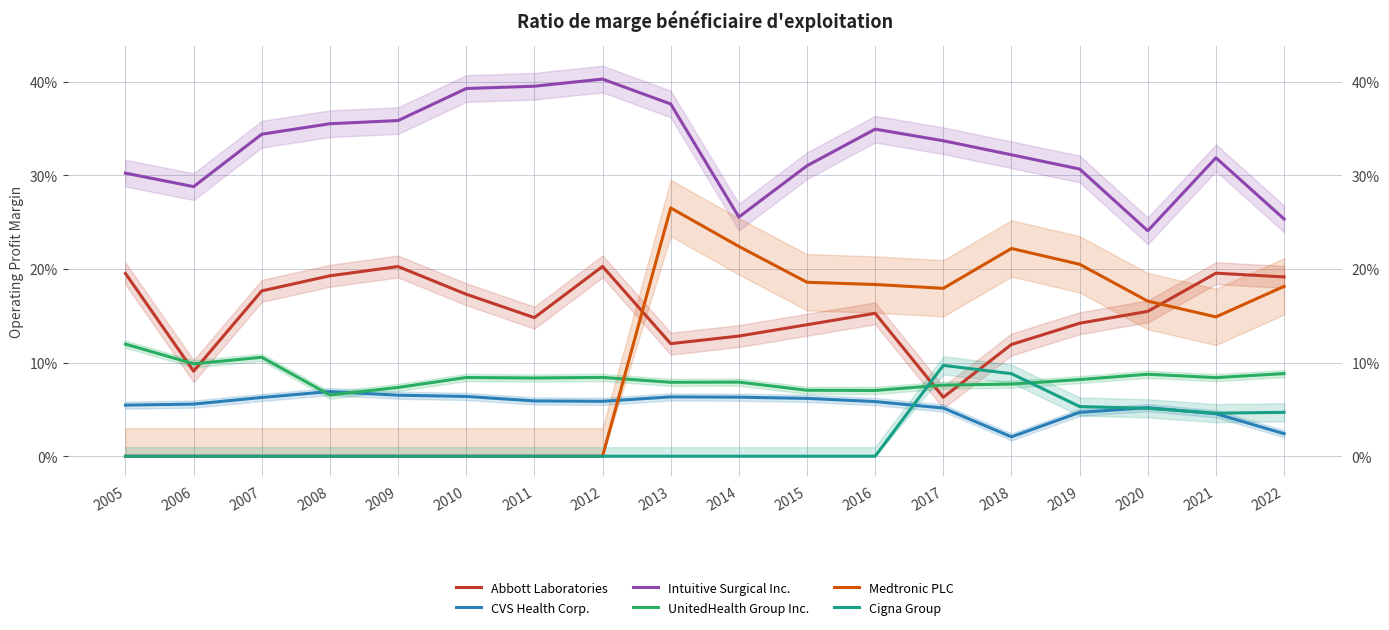

What is the difference between the maximum and minimum values in the Cigna Group series?

0.1